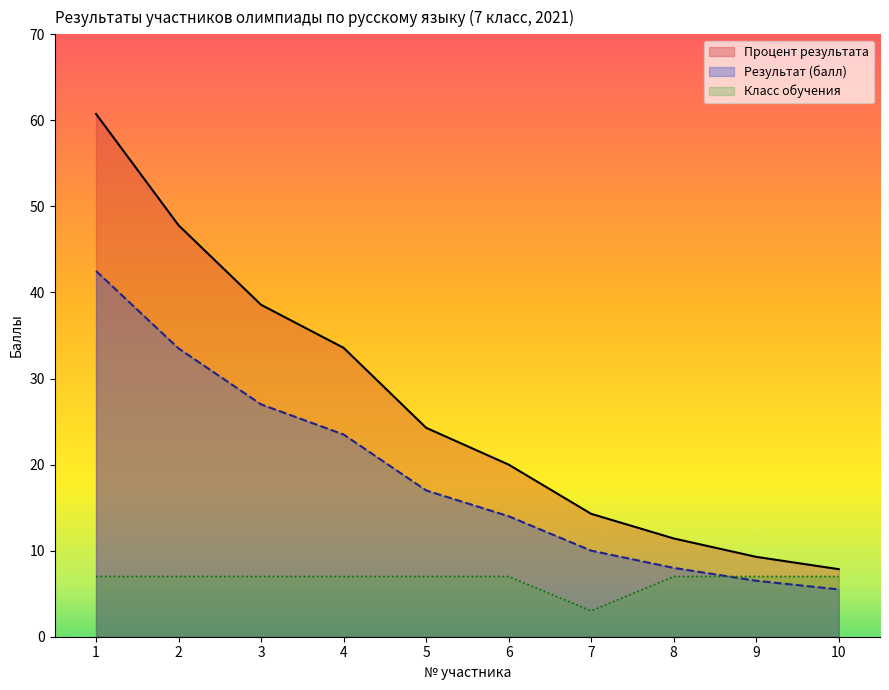

What is the average value of the Класс обучения series?

6.6